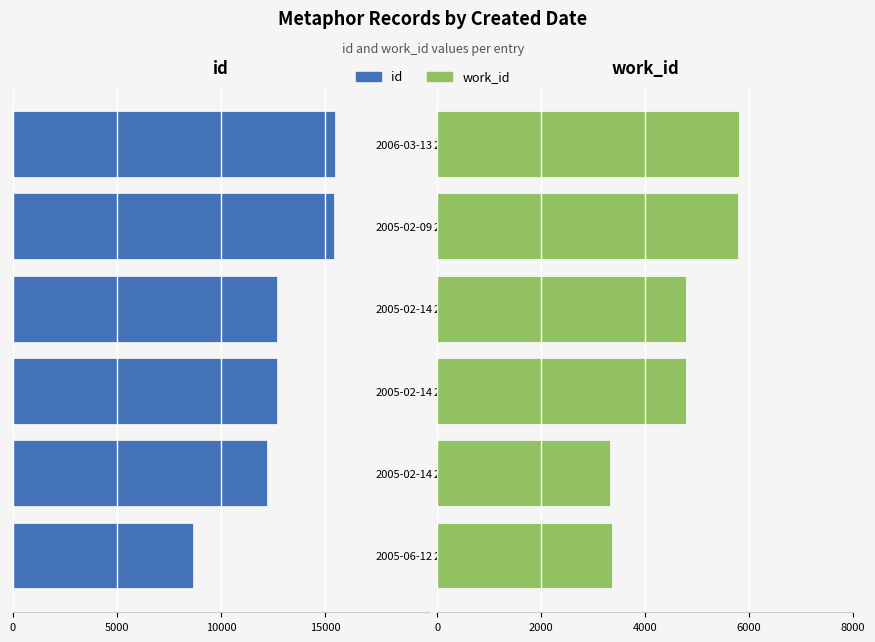

Does the chart contain stacked bars?

No